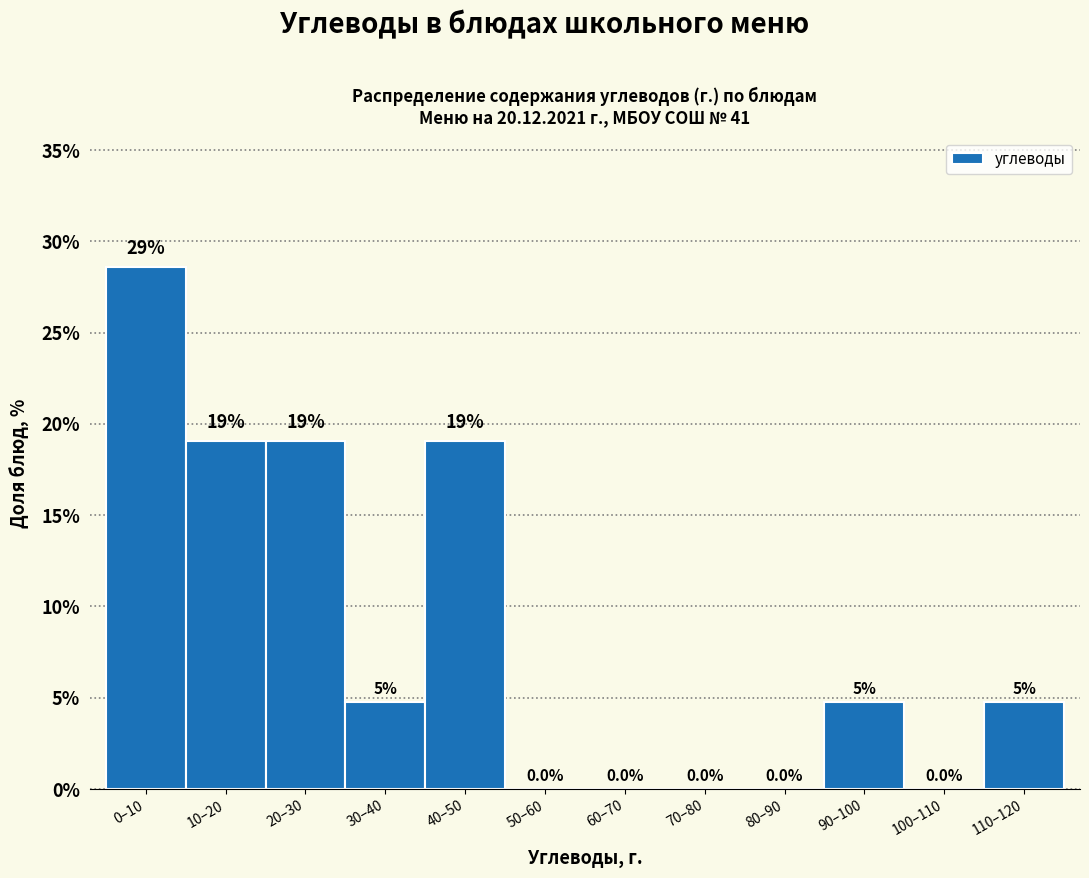

At which category does the chart reach its peak across all series?

0–10